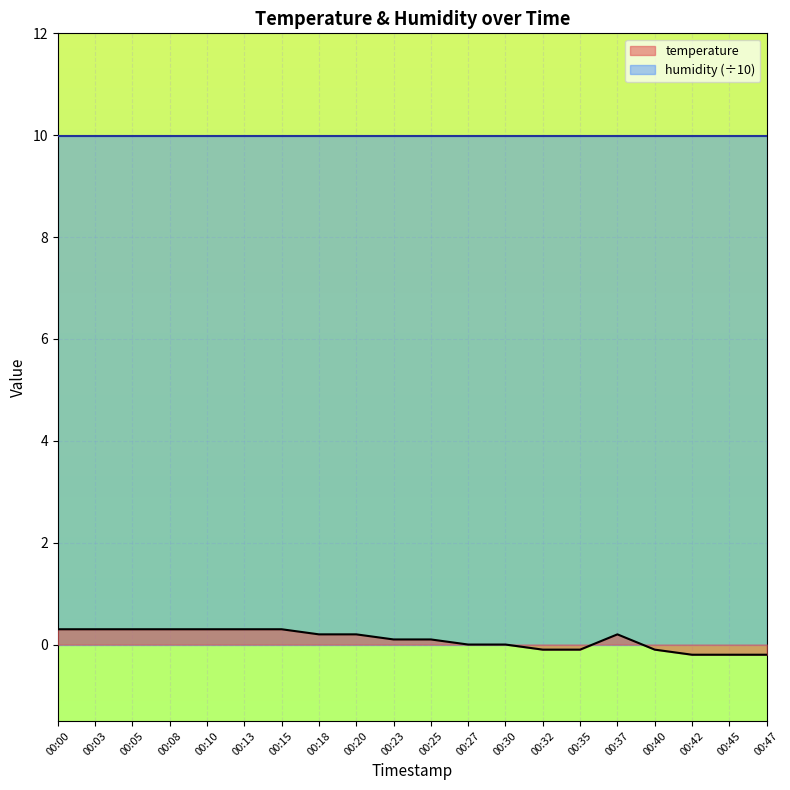

Reading right to left, extract all data points from this chart.

-0.2	-0.2	-0.2	-0.1	0.2	-0.1	-0.1	0.0	0.0	0.1	0.1	0.2	0.2	0.3	0.3	0.3	0.3	0.3	0.3	0.3